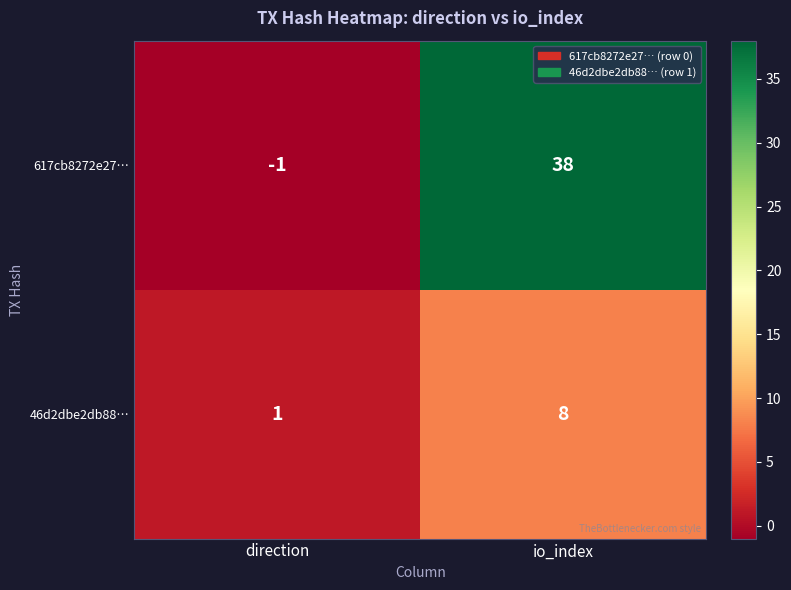

What is the sum of the 617cb8272e27… values at io_index and direction?

37